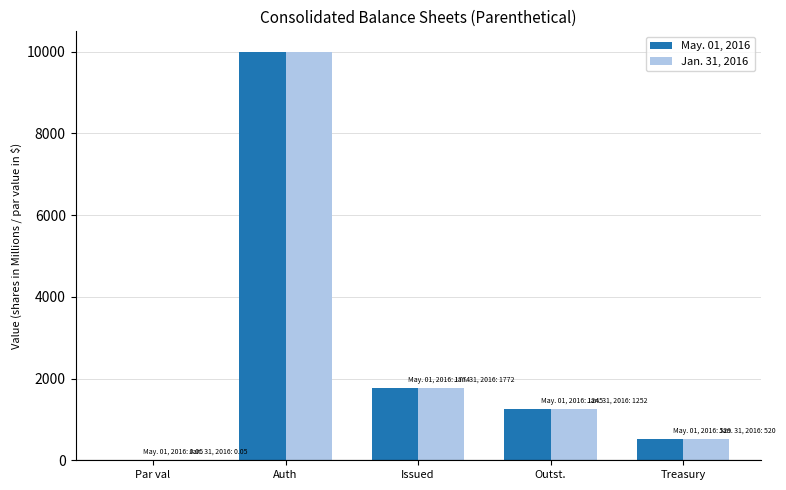

Reading right to left, list all the values displayed in this chart.

May. 01, 2016: 529.0	1245.0	1774.0	10000.0	0.1
Jan. 31, 2016: 520.0	1252.0	1772.0	10000.0	0.1